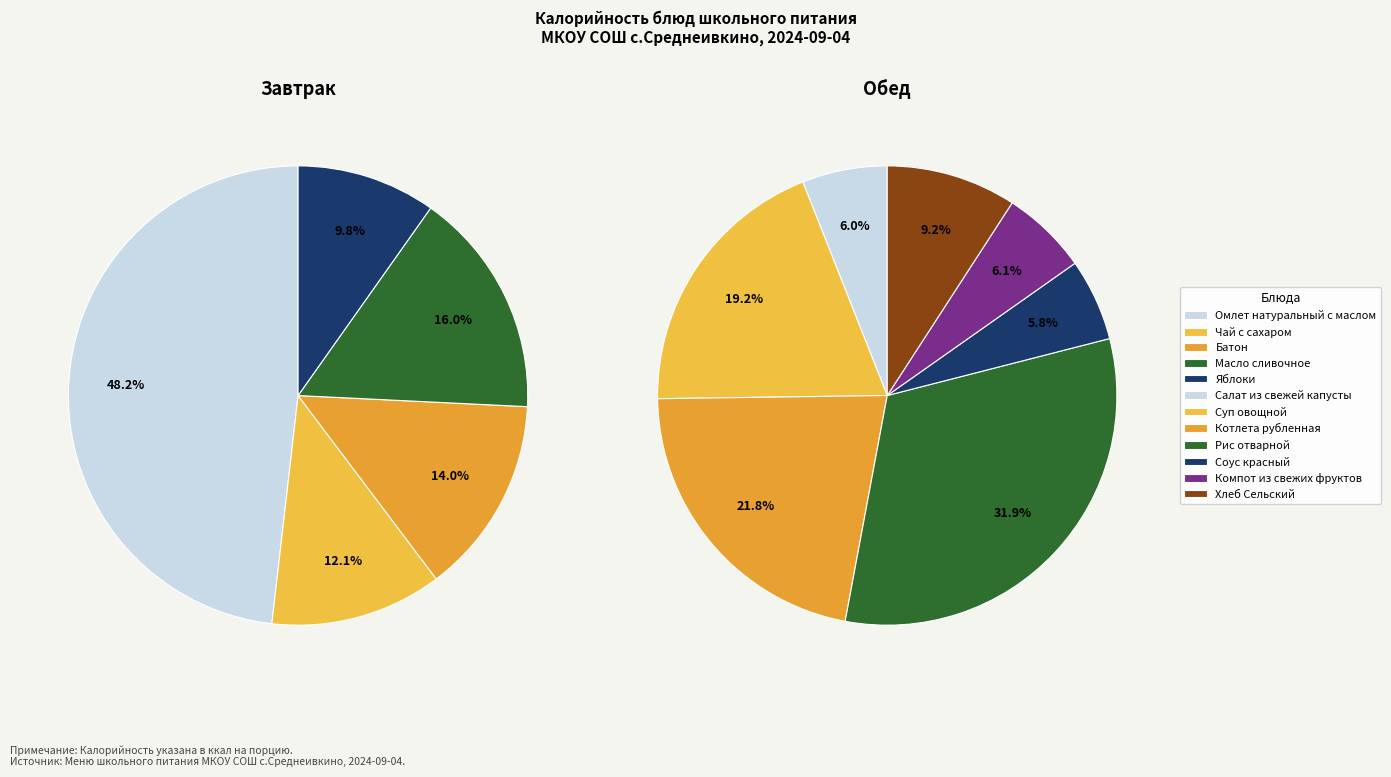

Approximately how many times larger is the value at Чай с сахаром compared to Хлеб Сельский?

0.7